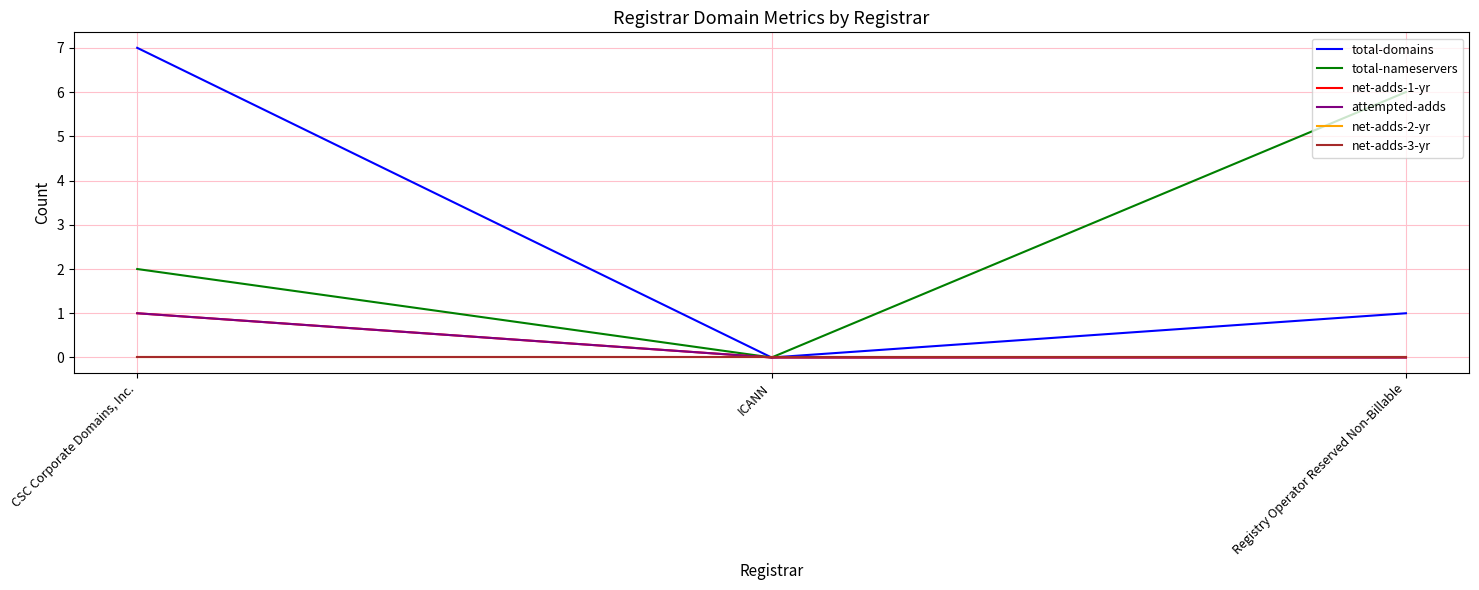

Reading right to left, what are all the values shown in this chart?

total-domains: 1	0	7
total-nameservers: 6	0	2
net-adds-1-yr: 0	0	1
attempted-adds: 0	0	1
net-adds-2-yr: 0	0	0
net-adds-3-yr: 0	0	0